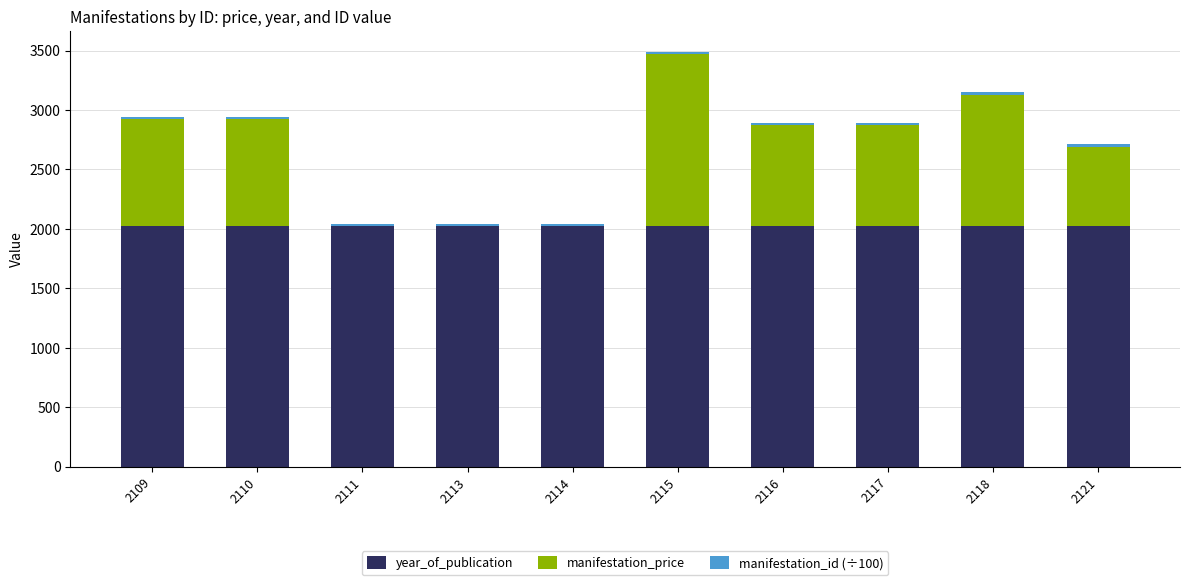

How many categories are shown in the chart?

10